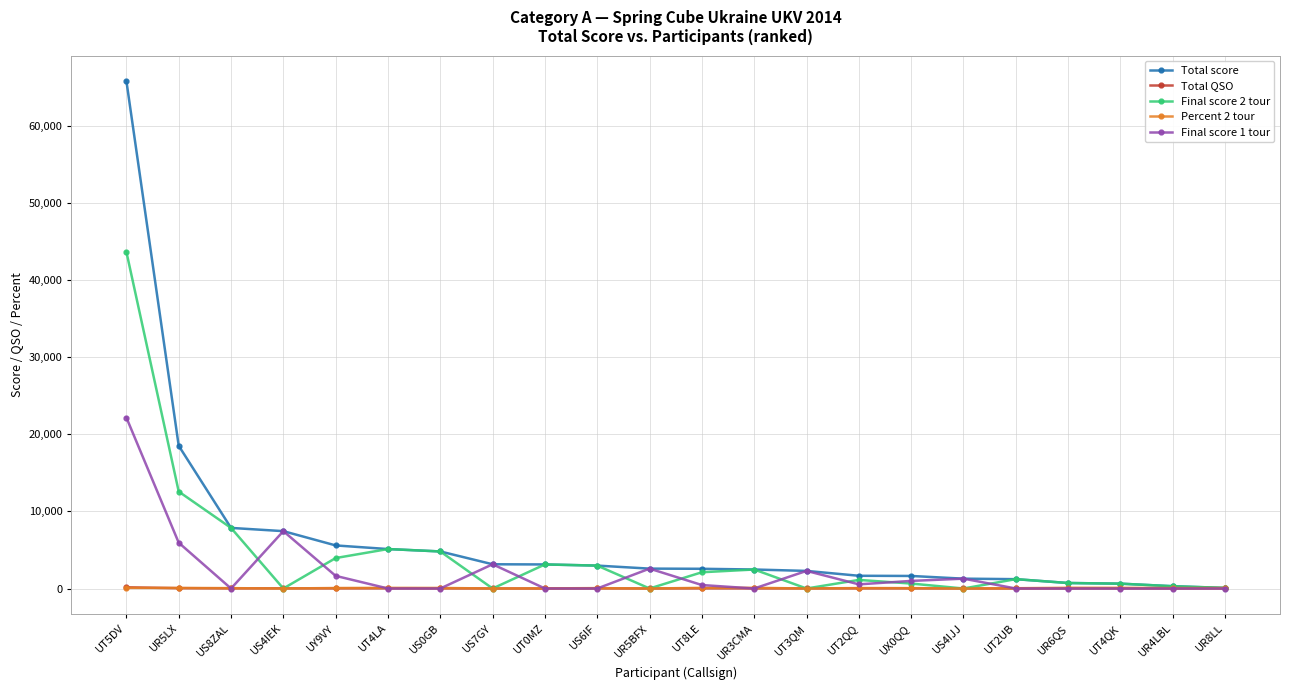

What is the maximum value for Total score?

65842